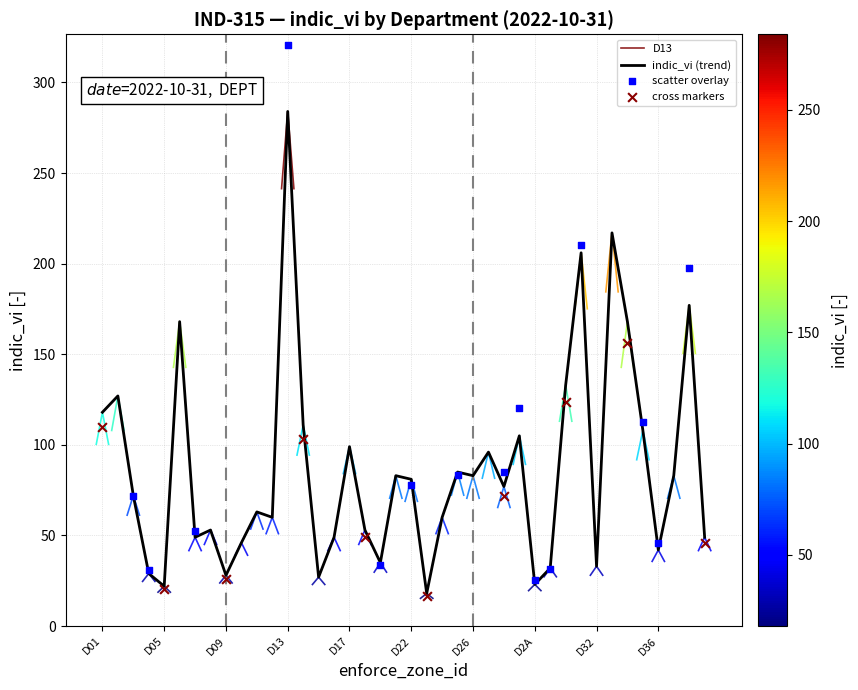

Which has a higher value, D08 or D26?

D26